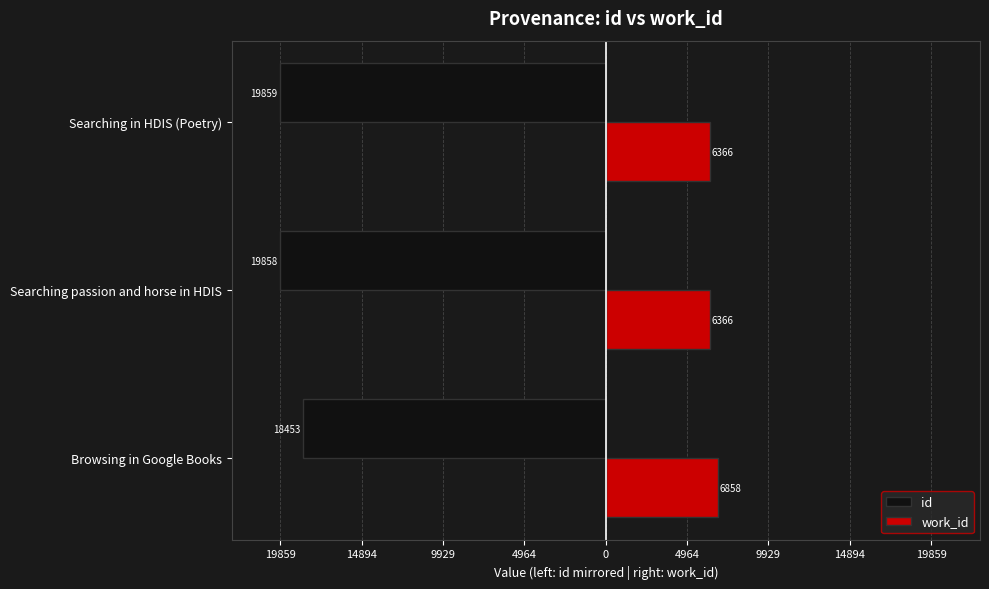

What is the difference between the maximum and minimum values in the work_id series?

492